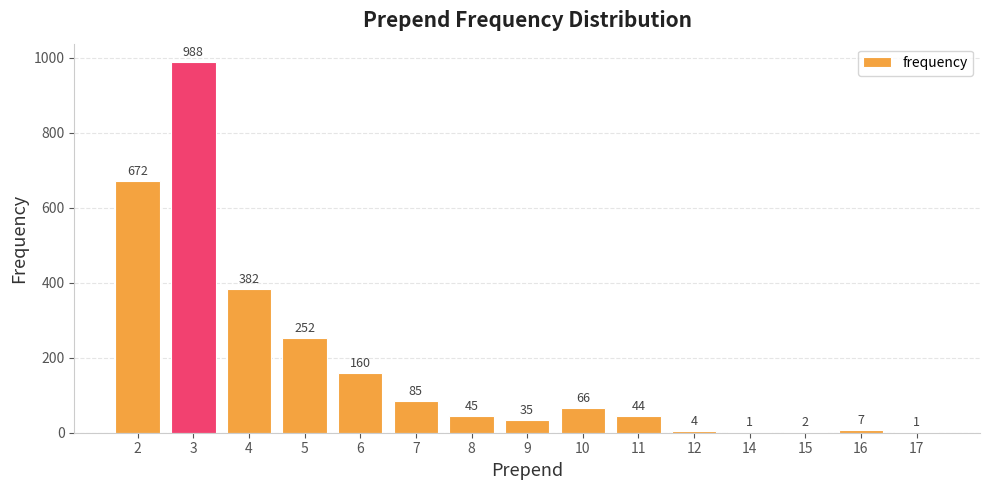

What is the greatest value displayed?

988